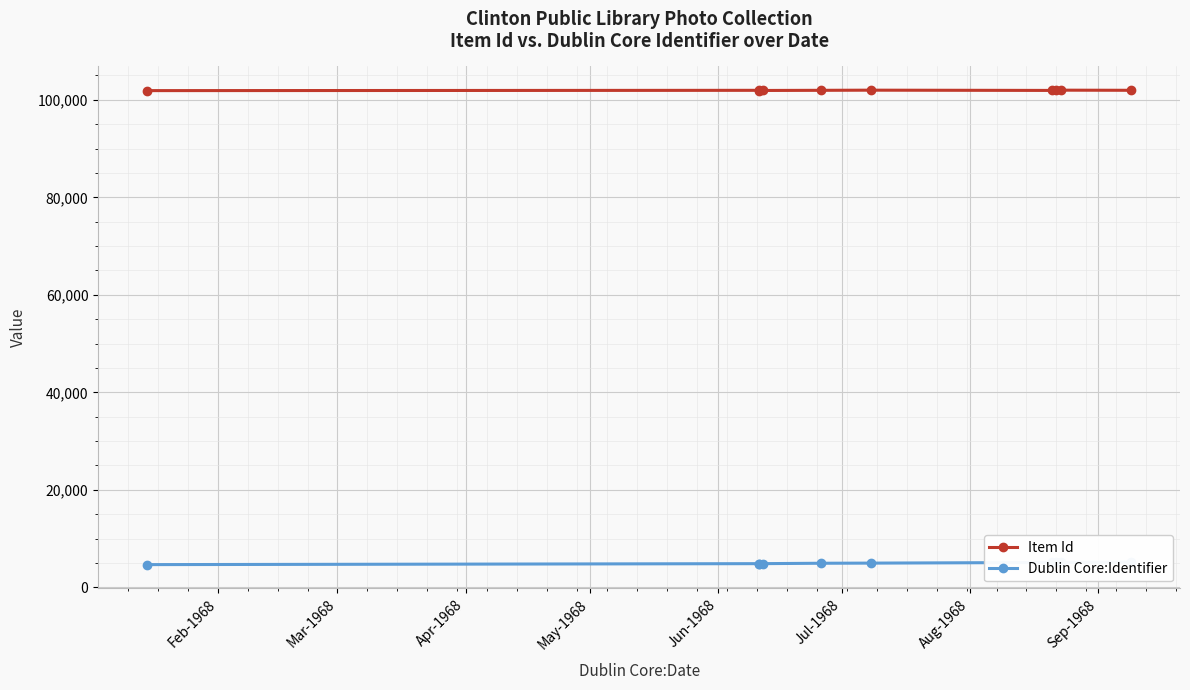

What is the sum of the Dublin Core:Identifier values at May-1968 and Jul-1968?

9843